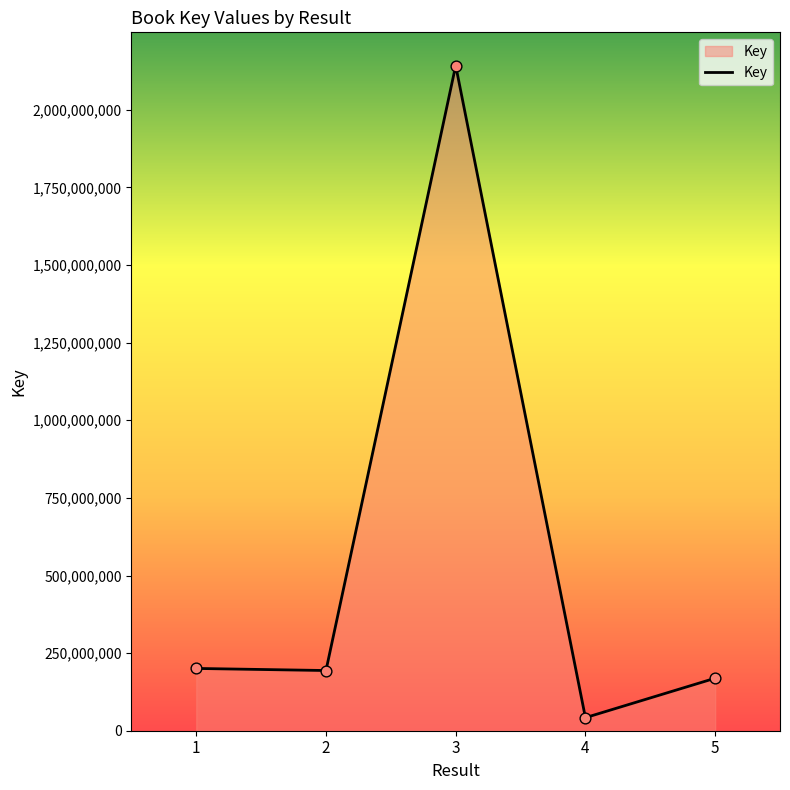

What is the ratio of the value at 1 to the value at 5?

1.2